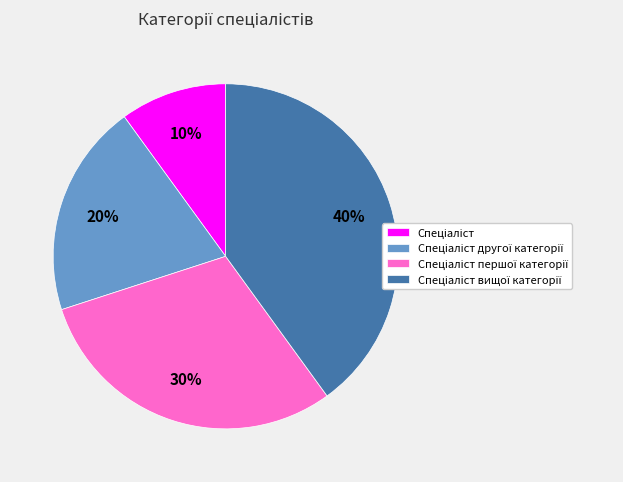

To the nearest percent, what is the difference between the largest and smallest slice percentages?

30%